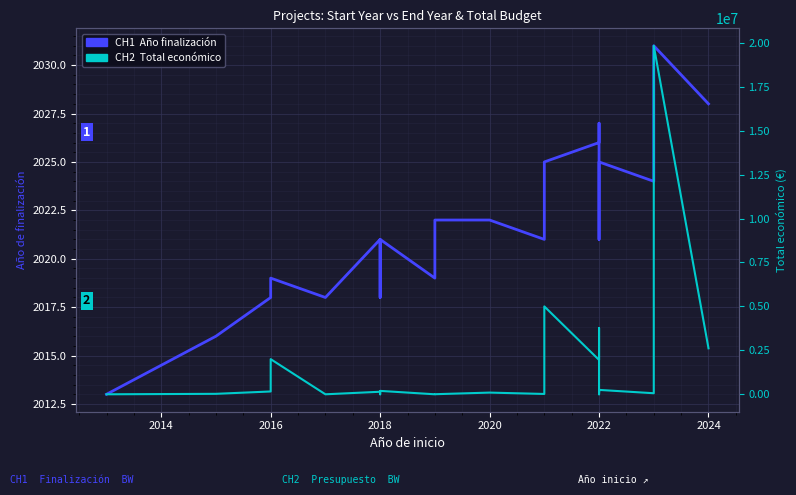

Does the chart display data point markers on the line(s)?

No